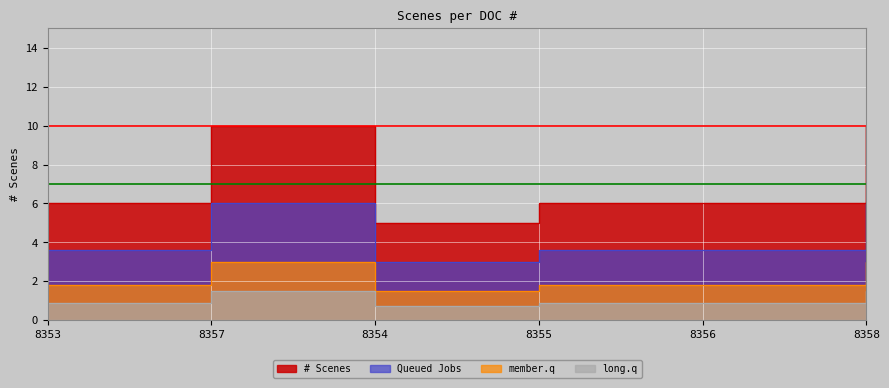

What is the change in value from 8357 to 8354?

-5